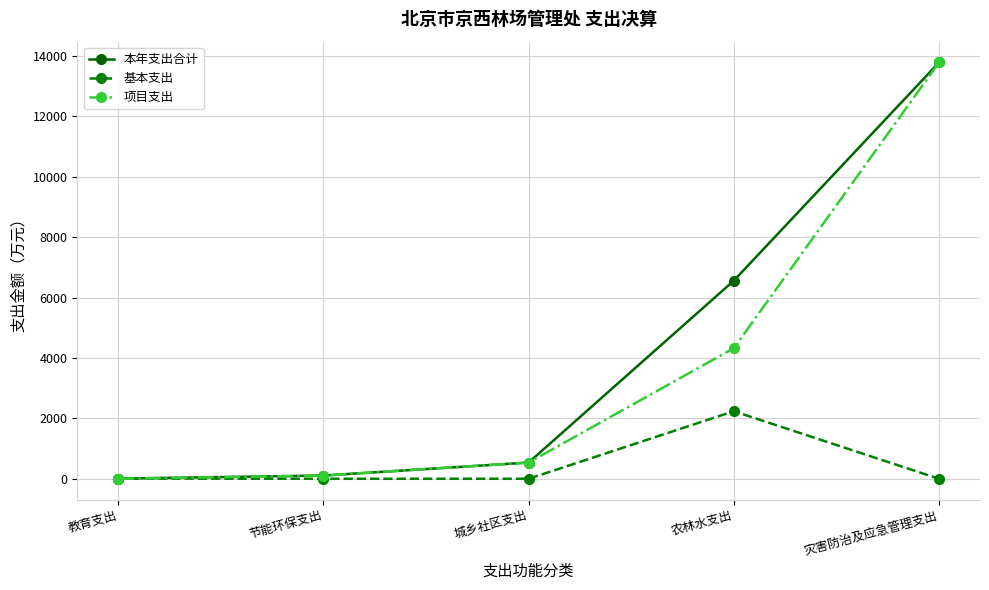

True or false: 本年支出合计 has more than 0 points higher than both neighbors.

False